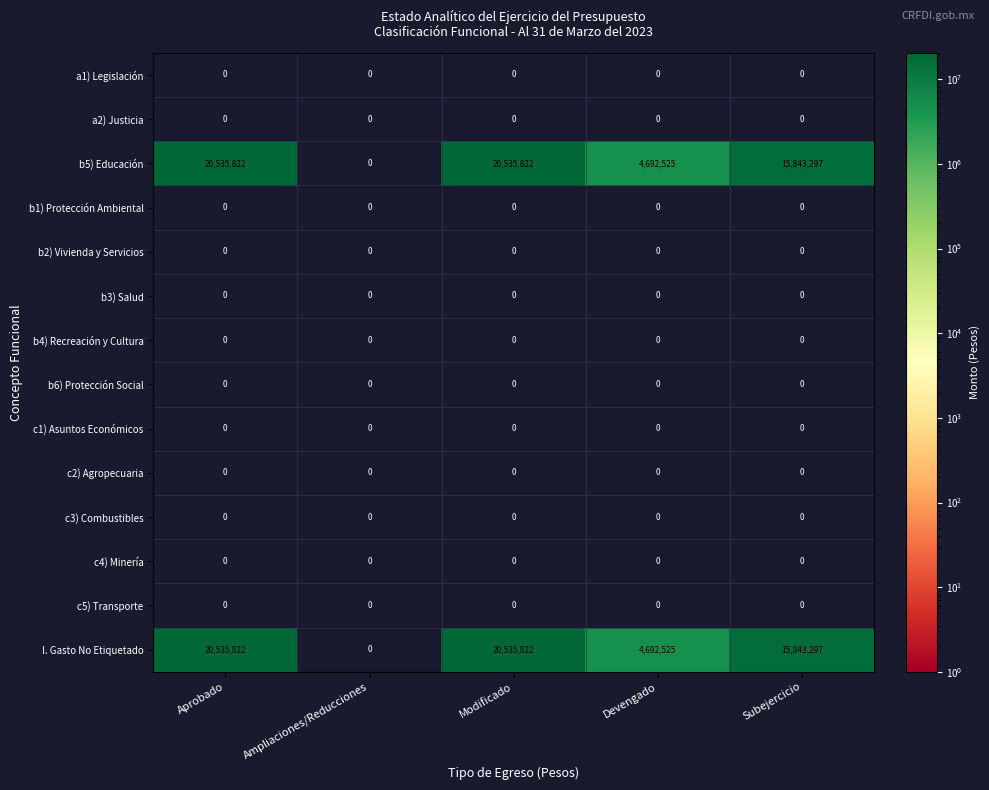

Where does the b5) Educación series first go above 15843297?

Aprobado